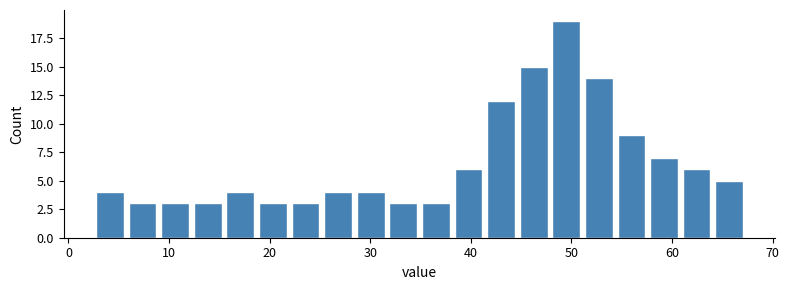

Around what value on the x-axis is the tallest bar? Give the approximate position of its centre, as read against the axis.

49